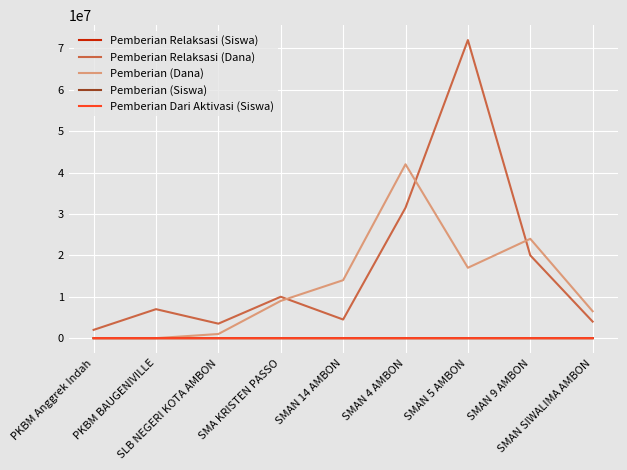

At which category is the sum across all series the highest?

SMAN 5 AMBON